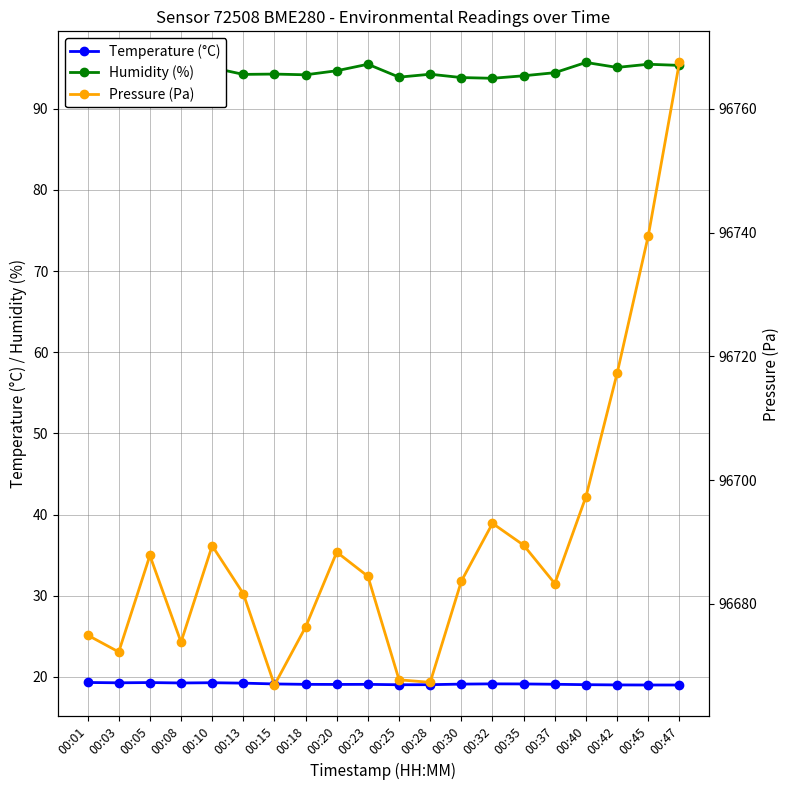

Which series has the largest total across all categories?

Pressure (Pa)